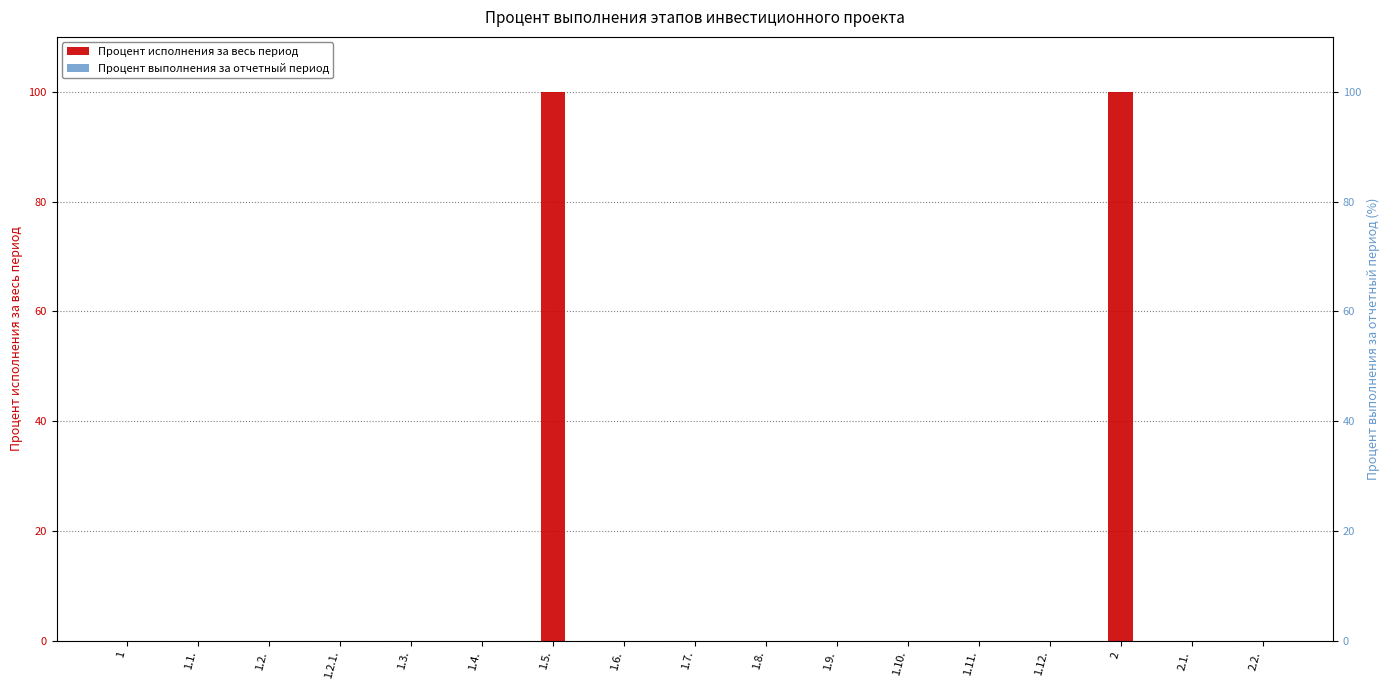

Between 1.6. and 2, which series saw the biggest shift?

Процент исполнения за весь период